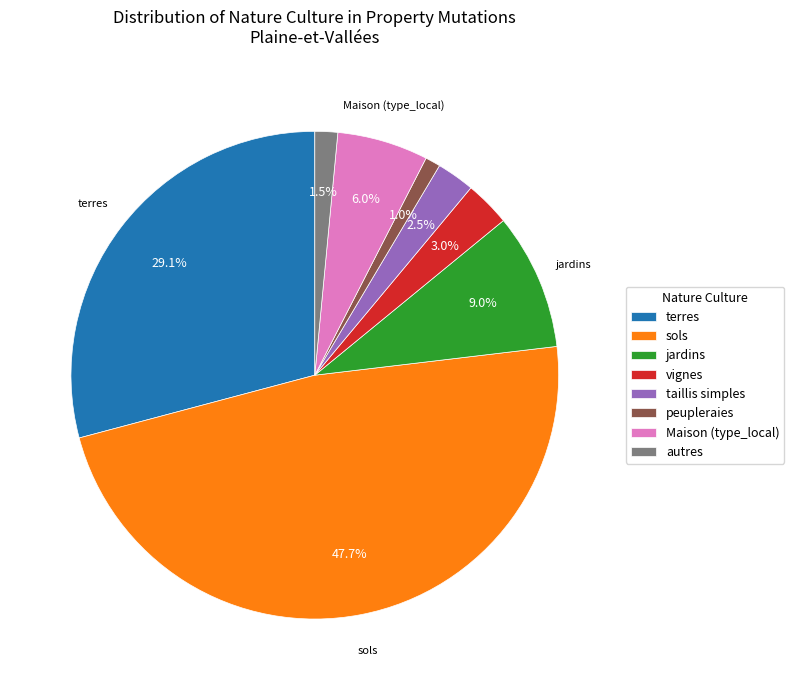

Rank the categories by value from lowest to highest.

peupleraies, autres, taillis simples, vignes, Maison (type_local), jardins, terres, sols